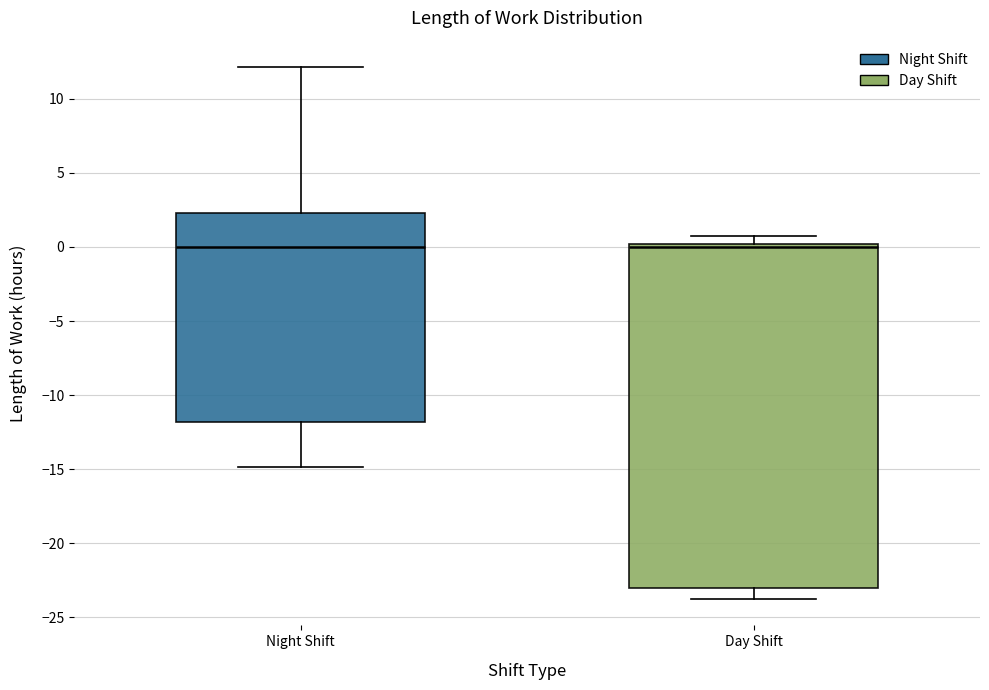

Comparing the boxes themselves (not the whiskers), which one is the tallest?

Day Shift